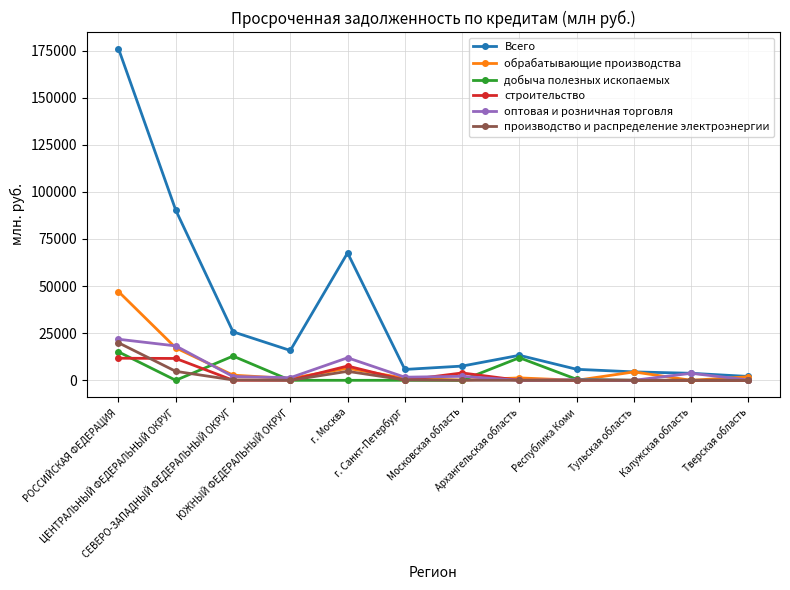

Where is the first local minimum for Всего?

ЮЖНЫЙ ФЕДЕРАЛЬНЫЙ ОКРУГ